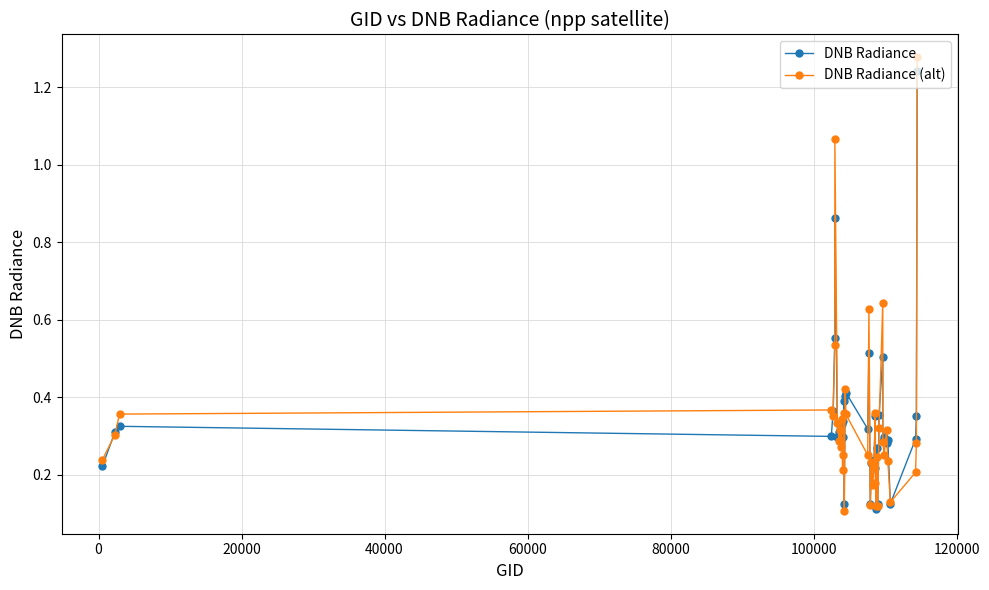

True or false: DNB Radiance (alt) has more than 1 interior local peaks.

True